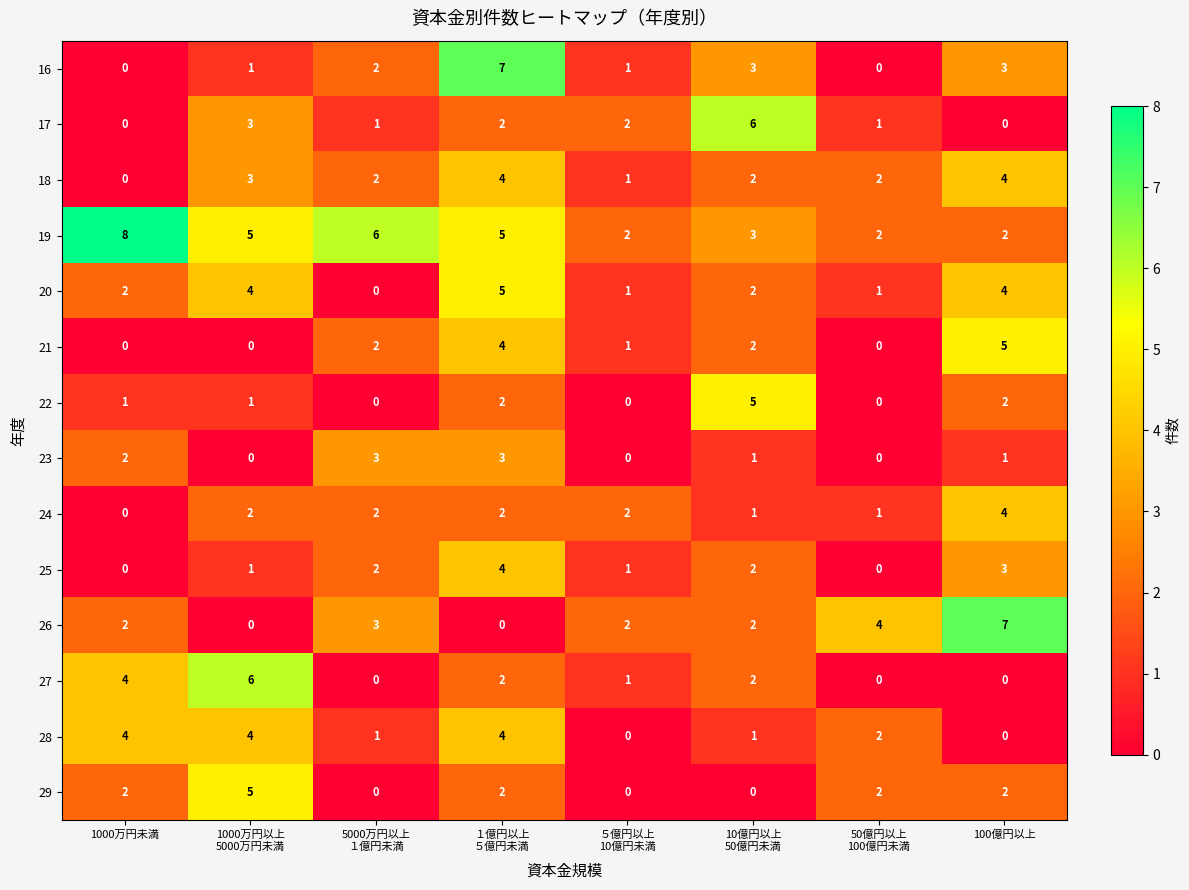

How many 18 values are between 2 and 4?

6